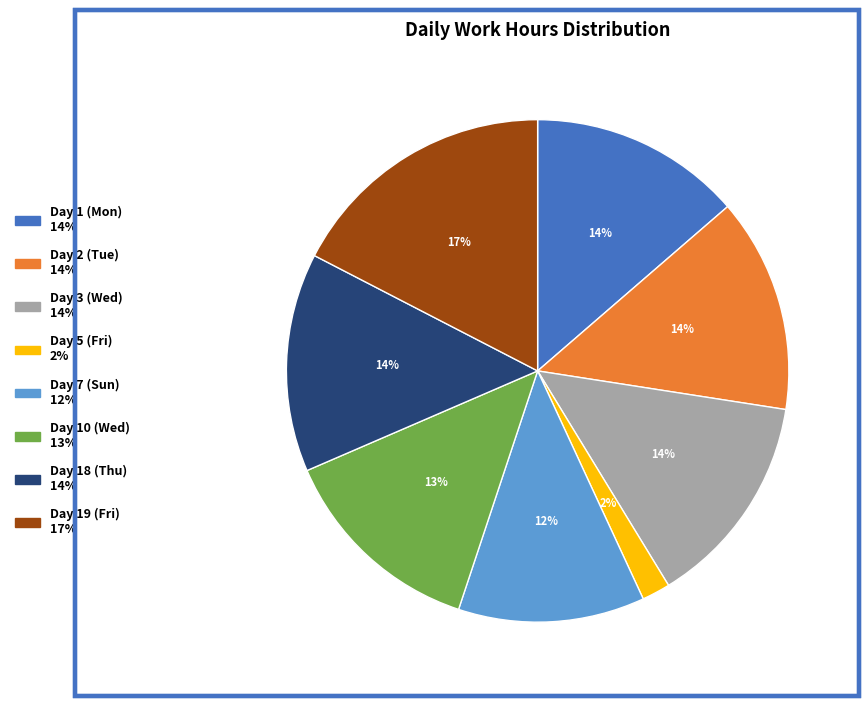

Is Day 18 (Thu) the majority of the pie?

No